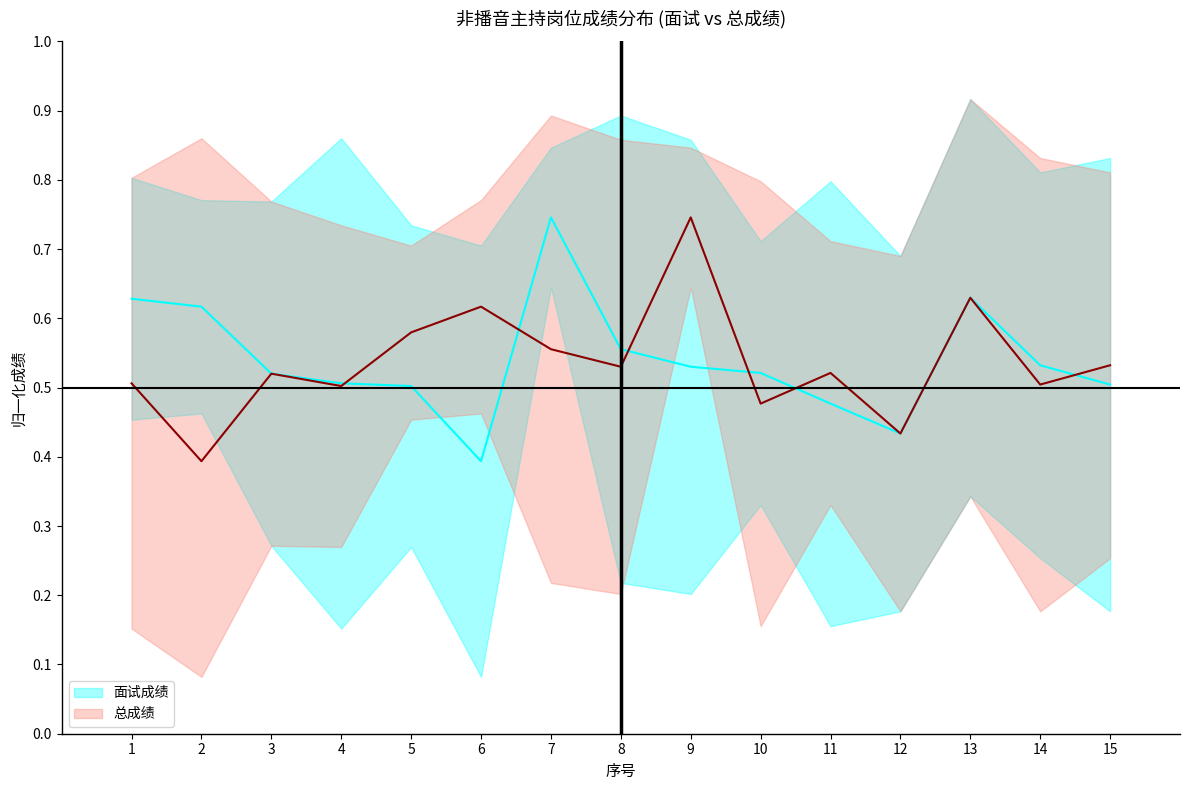

At which category is the sum across all series the highest?

7